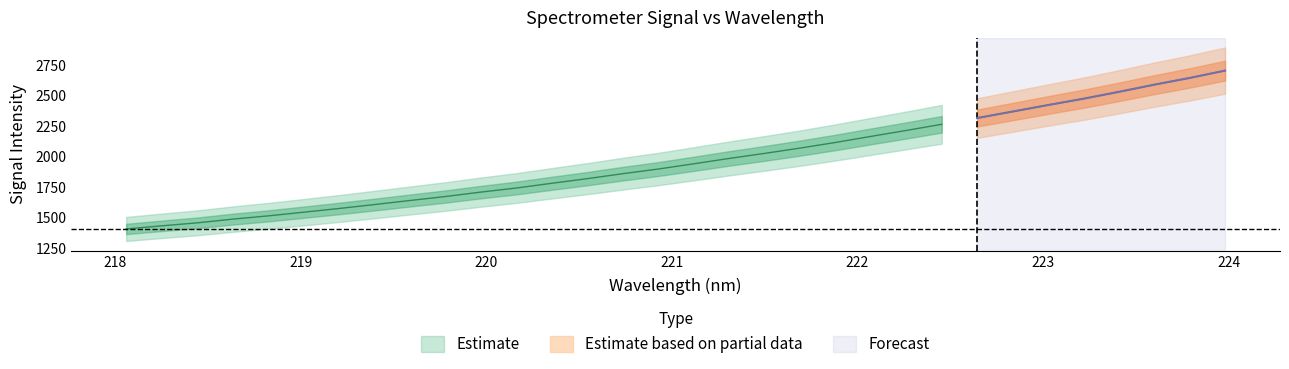

What is the sum of all x values?

7072.7